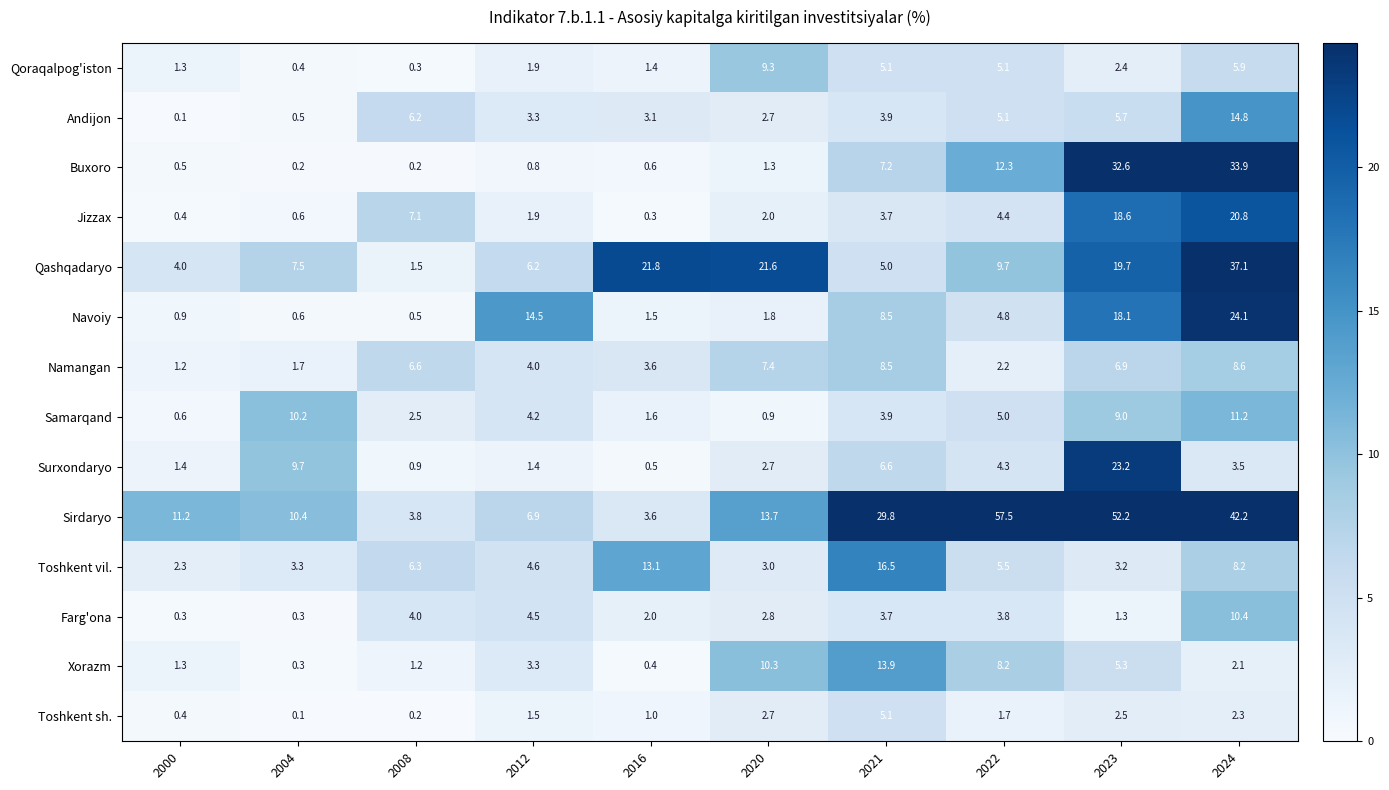

Rank the series by their maximum value, from lowest to highest.

Toshkent sh., Namangan, Qoraqalpog'iston, Farg'ona, Samarqand, Xorazm, Andijon, Toshkent vil., Jizzax, Surxondaryo, Navoiy, Buxoro, Qashqadaryo, Sirdaryo